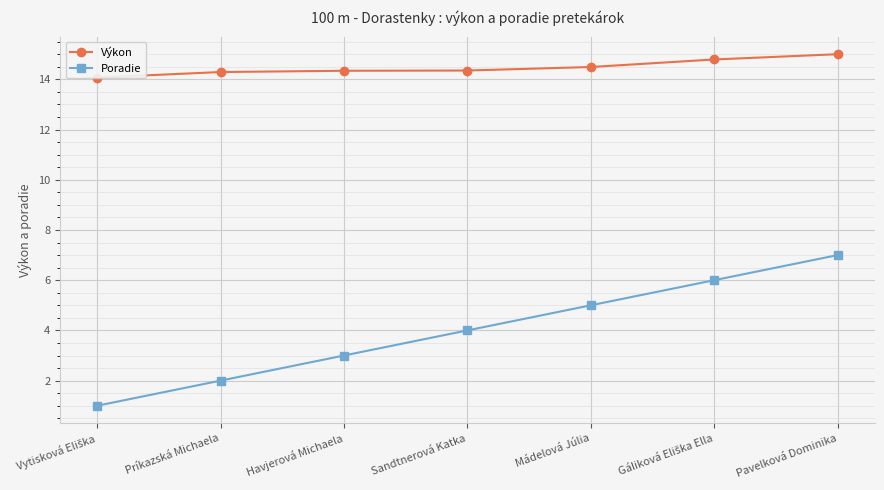

At Pavelková Dominika, list the series in order from largest to smallest.

Výkon, Poradie